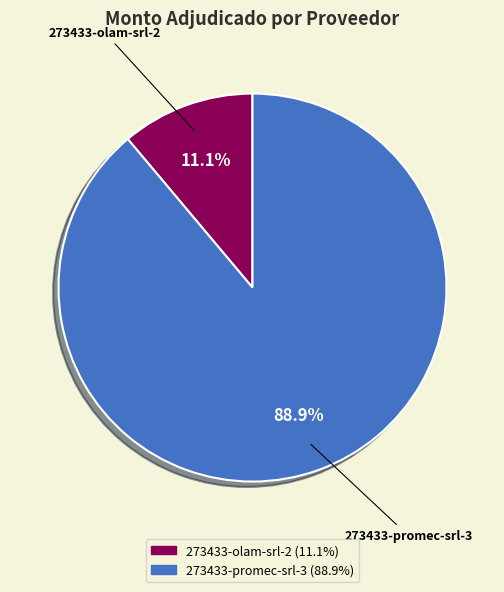

Between 273433-olam-srl-2 and 273433-promec-srl-3, which is larger?

273433-promec-srl-3